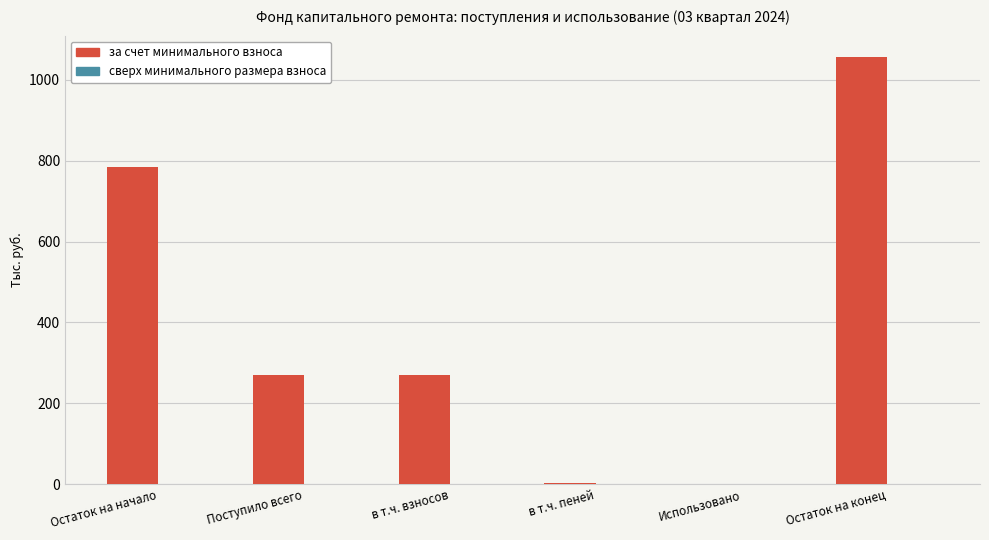

Between Остаток на начало and в т.ч. пеней, which is larger?

Остаток на начало